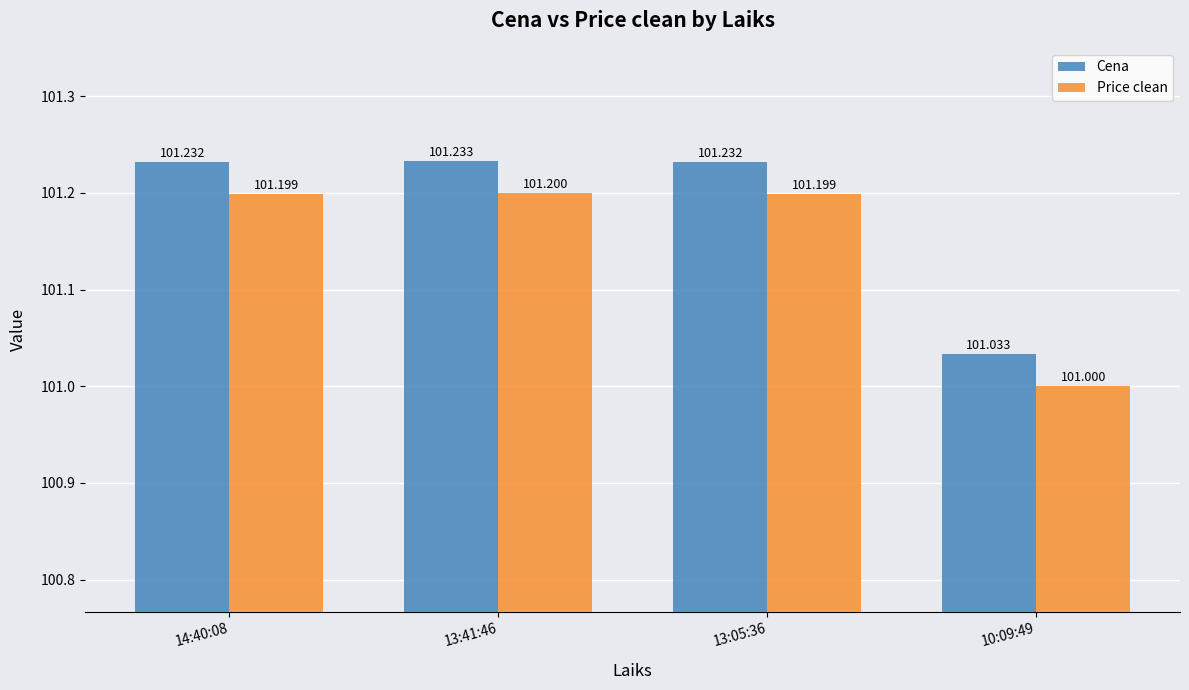

How many bars are there in total?

8